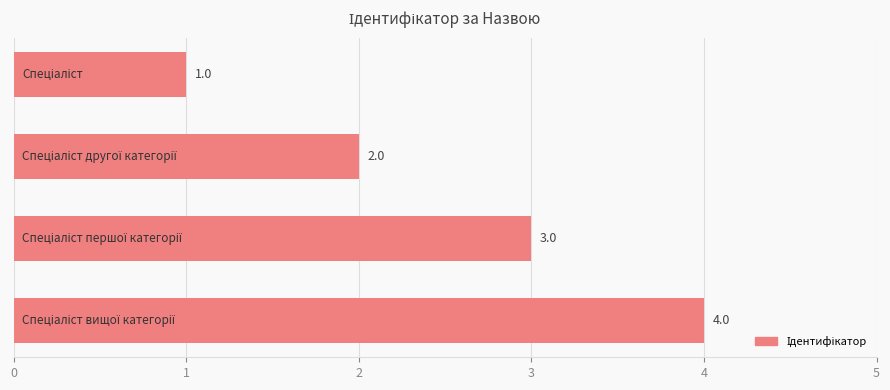

How many values are between 2 and 4?

3